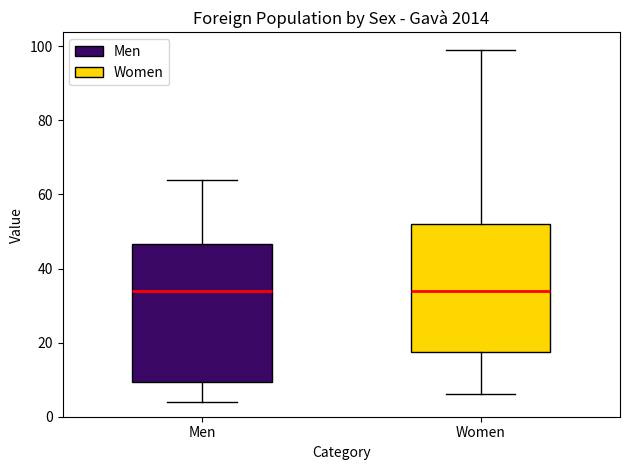

Reading left to right, transcribe this box plot: for each box, give where its median line is, the range the box spans, and where its two whiskers end, as read against the y-axis. The values are not printed on the chart, so give them approximately, as read against the axis.

Men: median 34, box 10 to 46, whiskers 4 to 64
Women: median 34, box 18 to 52, whiskers 6 to 100